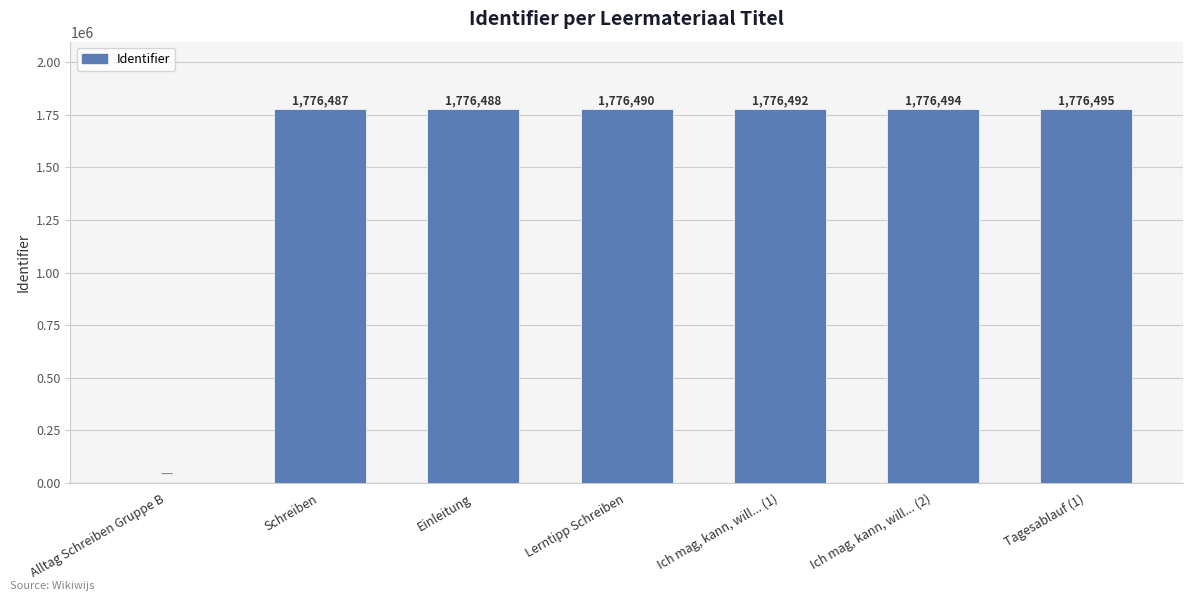

What is the average value?

1522707